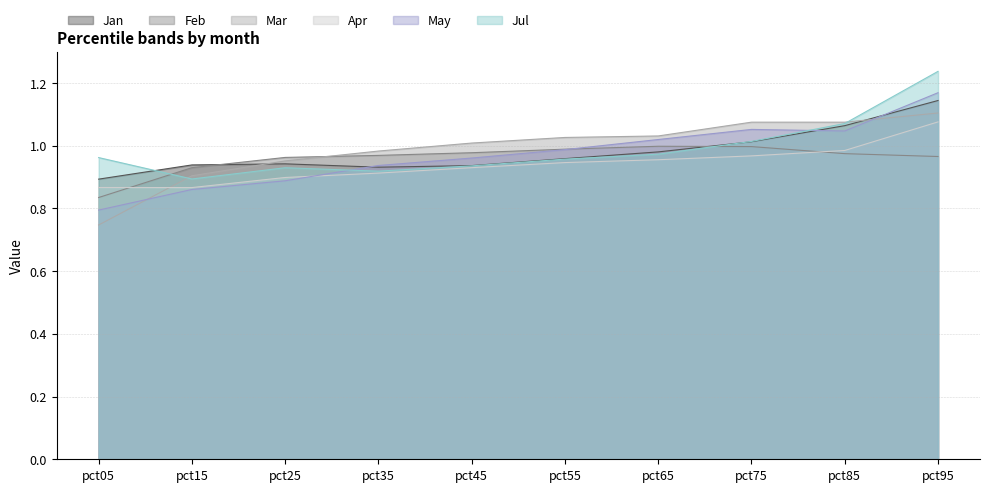

The Jan series shows 0.6 at pct85. True or false?

False